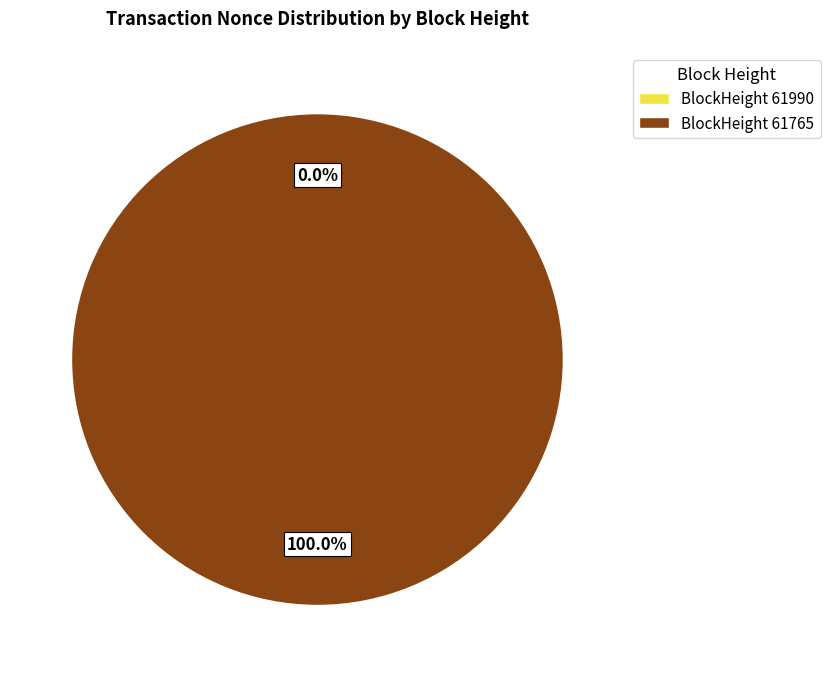

Combined, what portion of the pie is 61765 and 61990?

100.0%